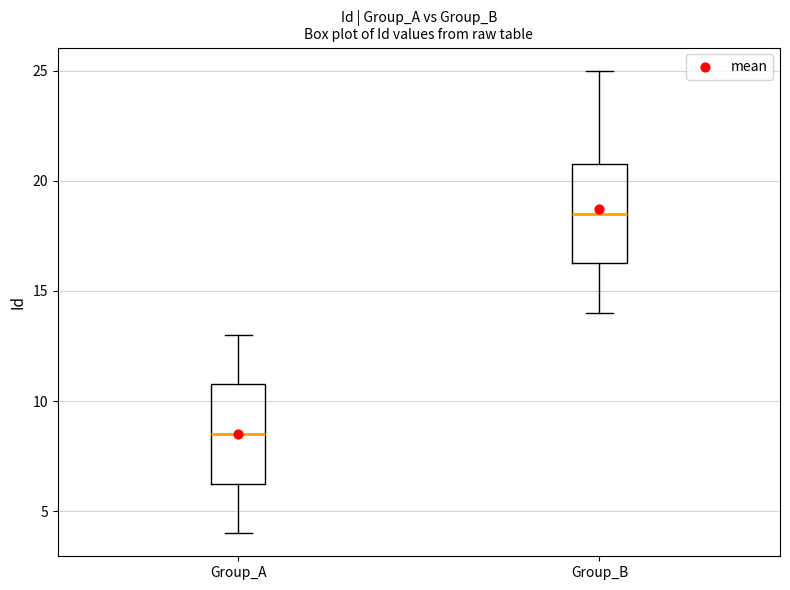

Reading left to right, read every box against the y-axis: the position of its median line, the range the box covers, and the ends of its whiskers. The values are not printed on the chart, so give them approximately, as read against the axis.

Group_A: median 8.5, box 6.5 to 11.0, whiskers 4.0 to 13.0
Group_B: median 18.5, box 16.5 to 21.0, whiskers 14.0 to 25.0